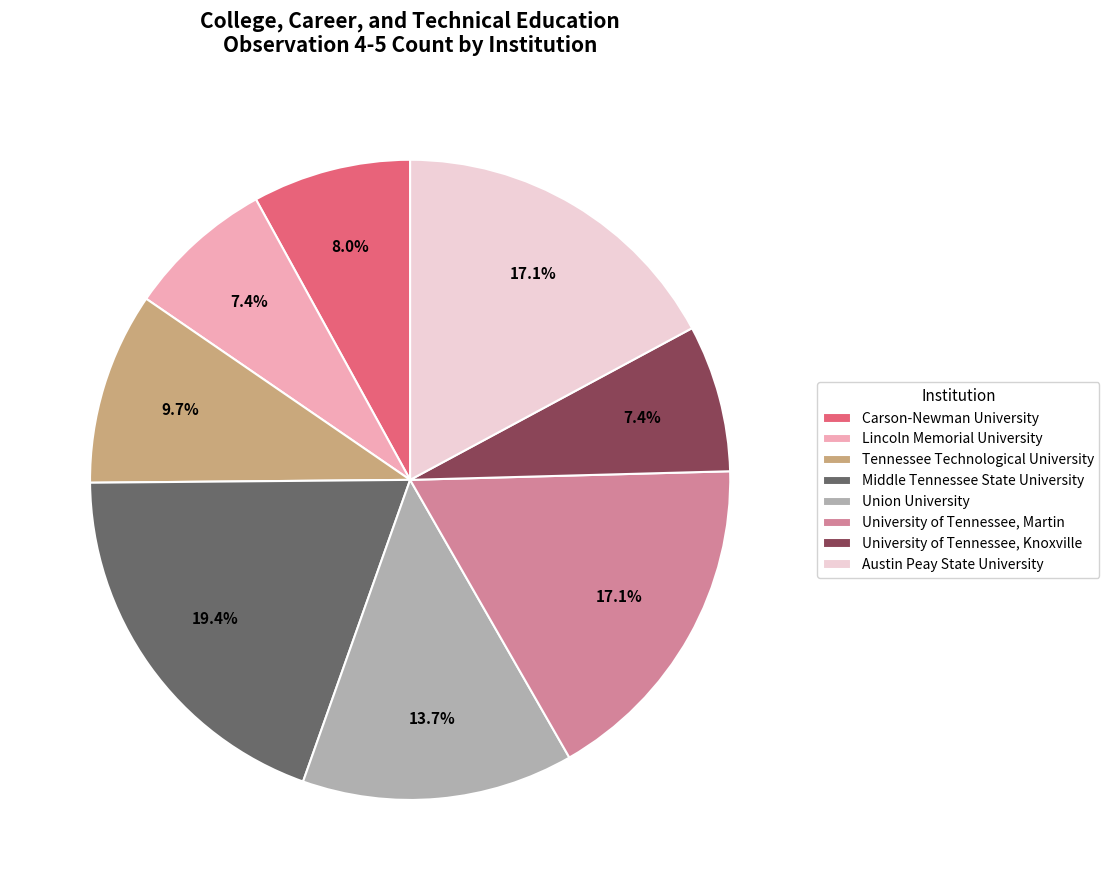

Count the number of slices in the pie.

8